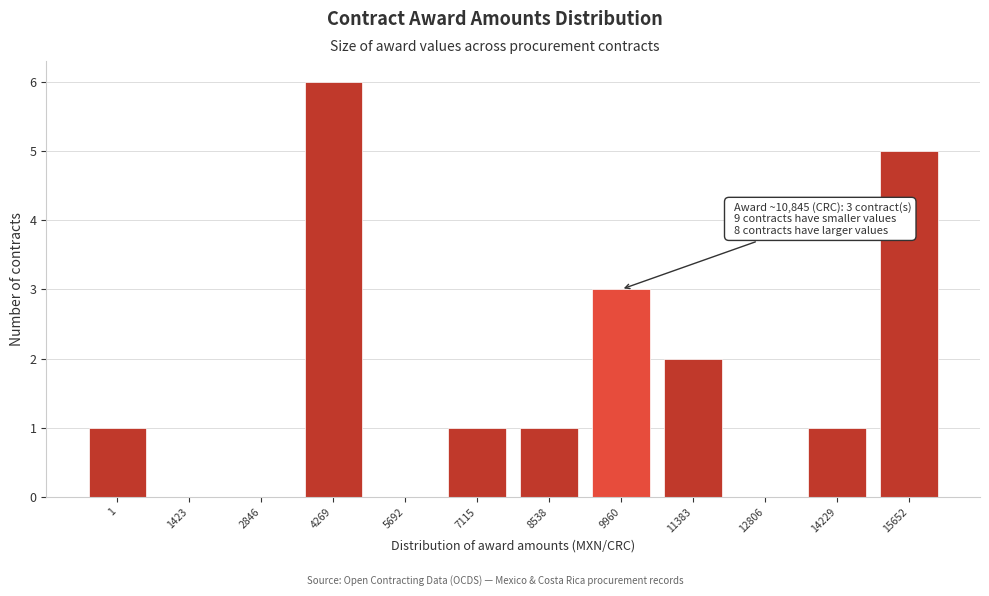

Reading right to left, what are all the values shown in this chart?

15652=5	14229=1	12806=0	11383=2	9960=3	8538=1	7115=1	5692=0	4269=6	2846=0	1423=0	1=1